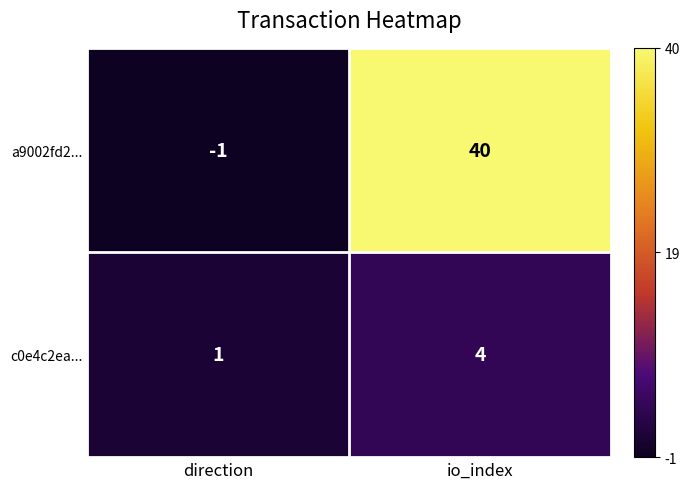

The a9002fd2... series shows -2 at direction. True or false?

False